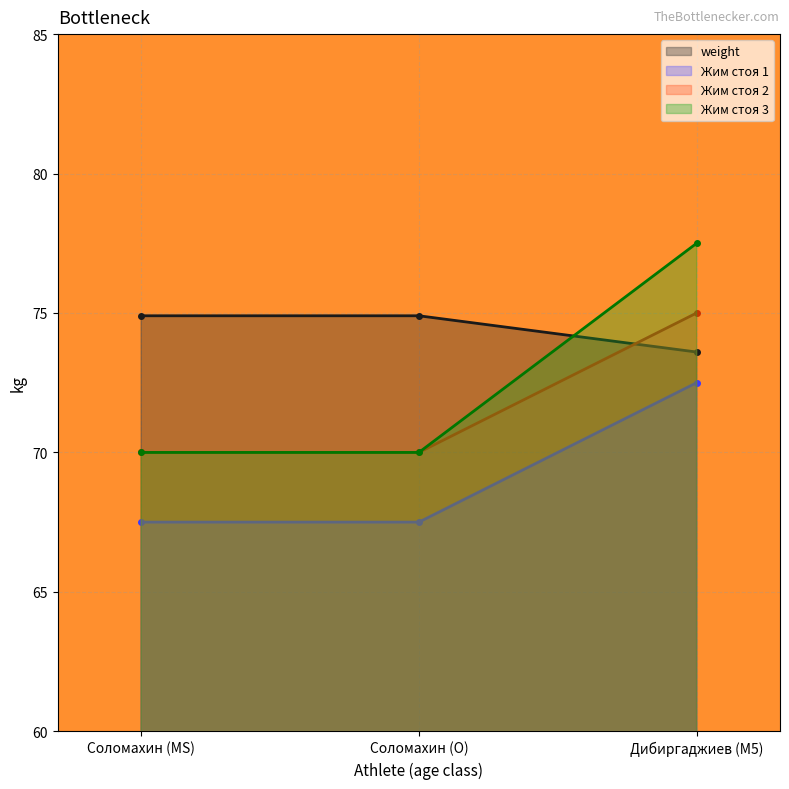

Reading right to left, transcribe all the data shown in this chart.

weight: Дибиргаджиев (M5)=73.6	Соломахин (O)=74.9	Соломахин (MS)=74.9
Жим стоя 1: Дибиргаджиев (M5)=72.5	Соломахин (O)=67.5	Соломахин (MS)=67.5
Жим стоя 2: Дибиргаджиев (M5)=75.0	Соломахин (O)=70.0	Соломахин (MS)=70.0
Жим стоя 3: Дибиргаджиев (M5)=77.5	Соломахин (O)=70.0	Соломахин (MS)=70.0